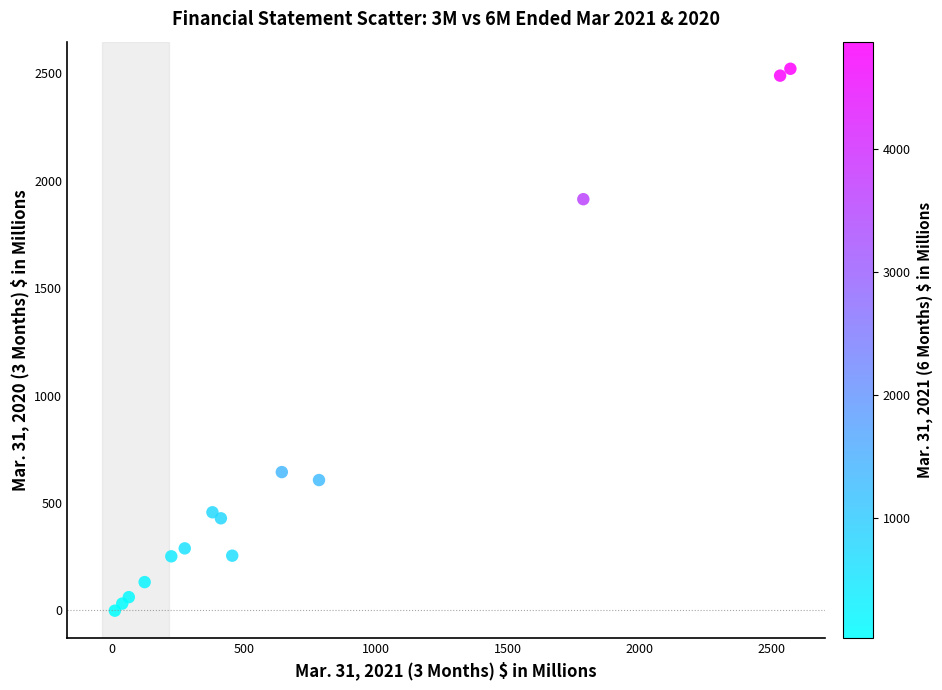

What Y value in the scatter plot is closest to 1260?

644